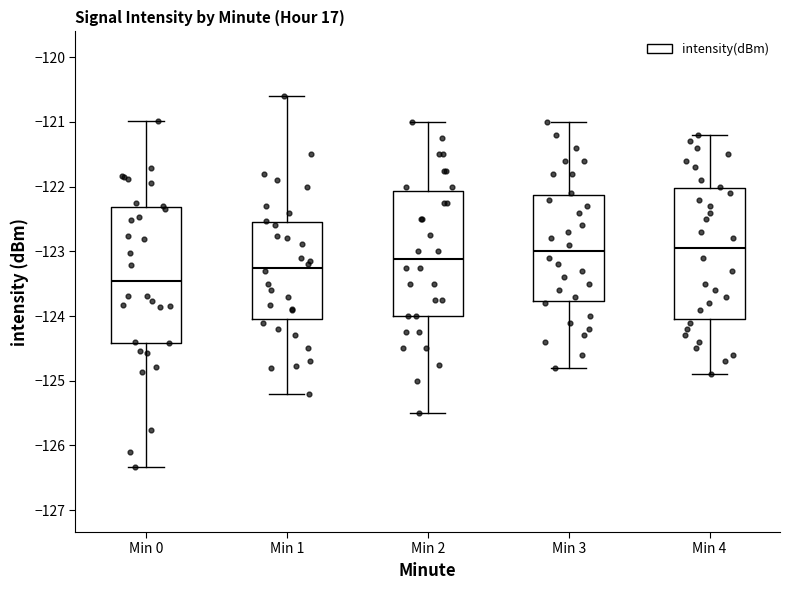

Where is the upper edge of the box for Min 3 on the y-axis? The values are not printed on the chart, so give them approximately, as read against the axis.

-122.1